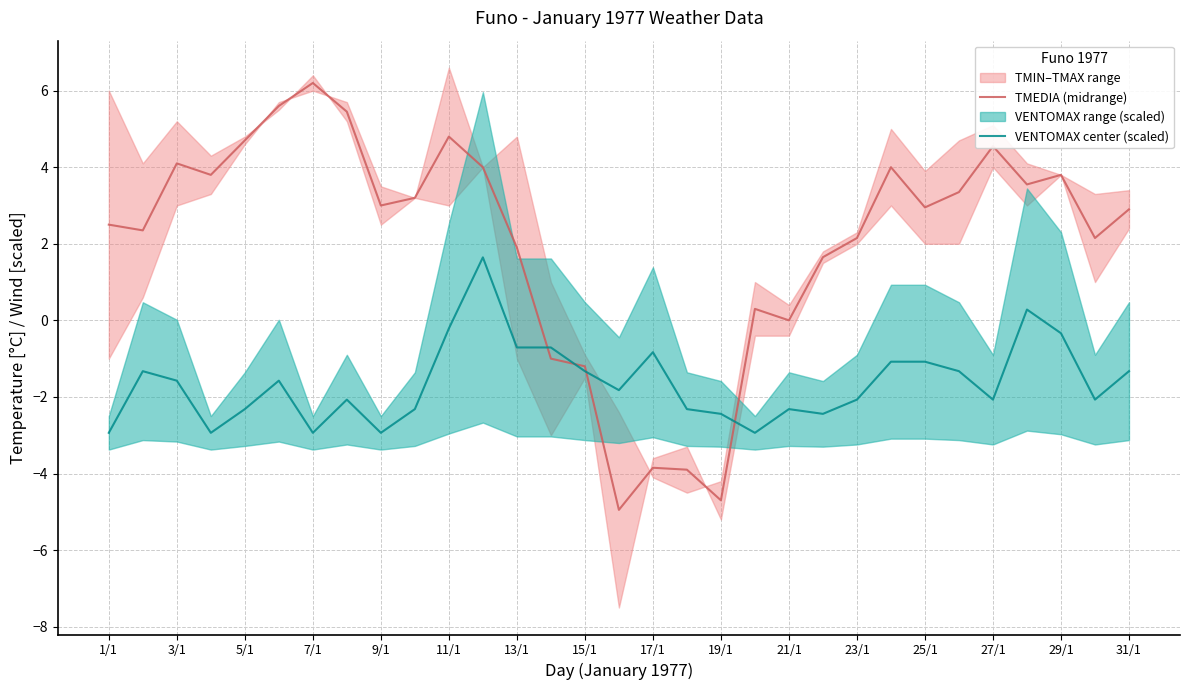

The value of VENTOMAX center (scaled) at 9/1 is -1.5. True or false?

False